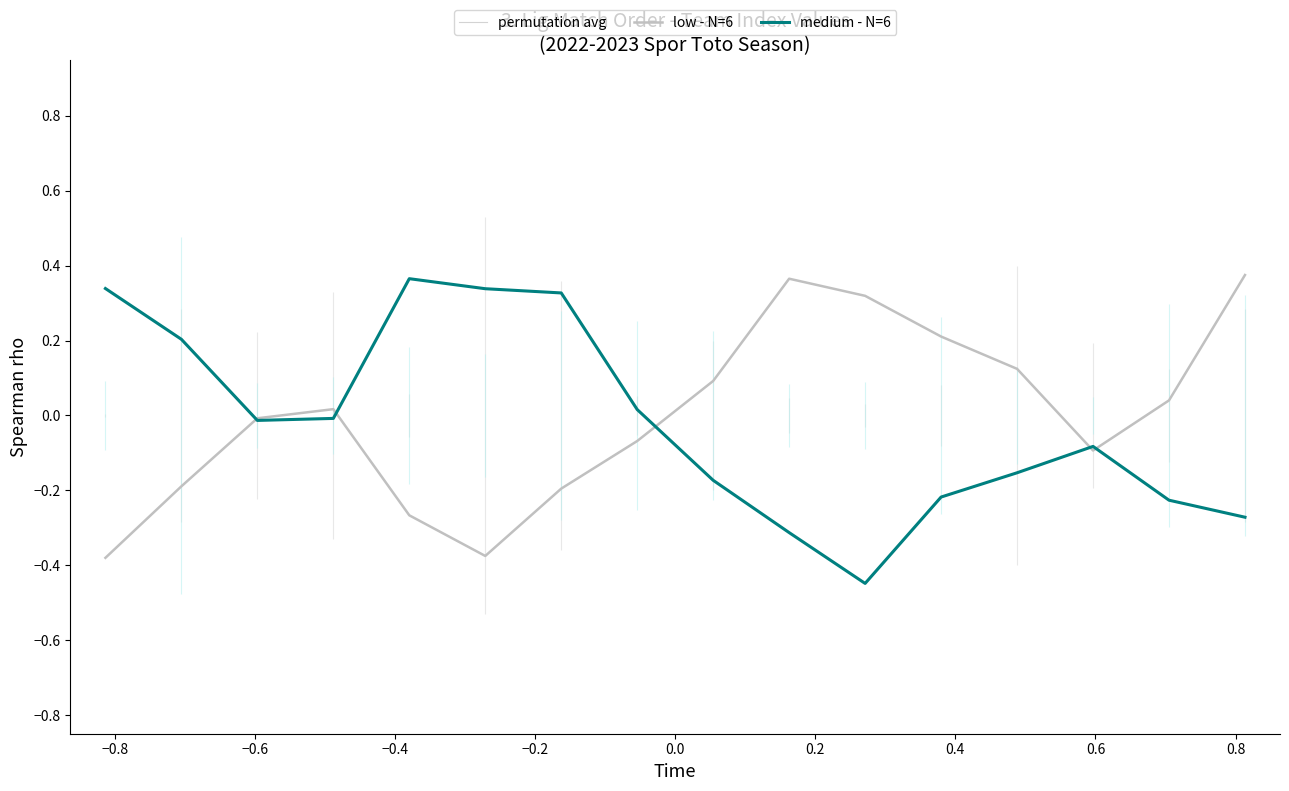

How many data points in low - N=6 are less than 0?

8